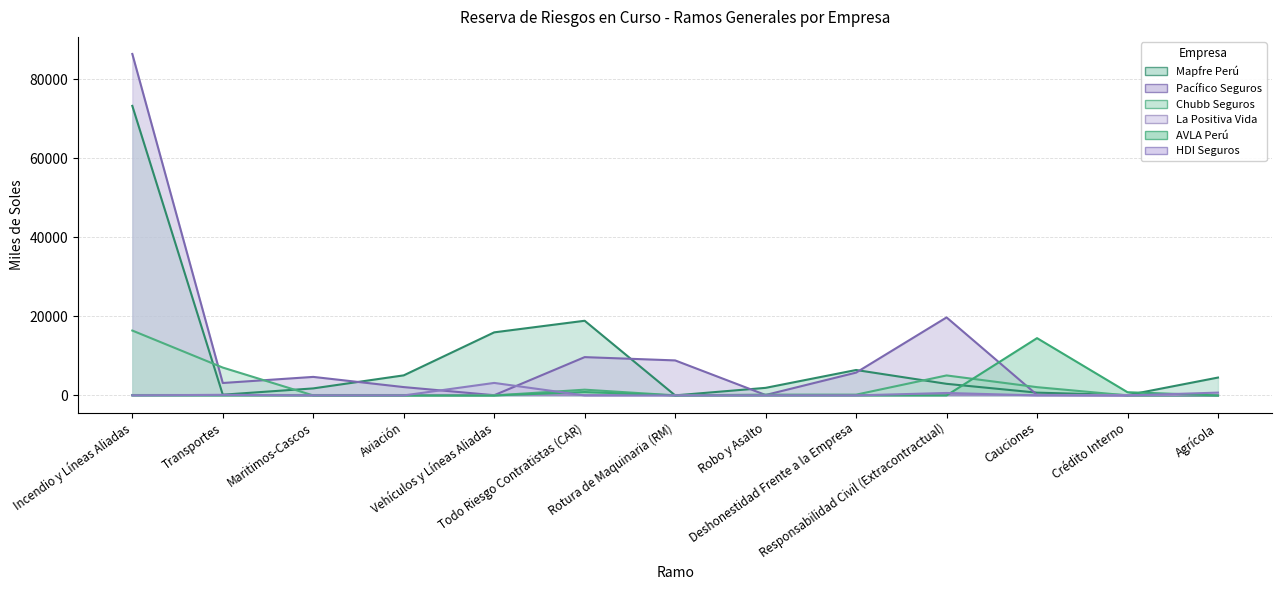

List the labels in order of AVLA Perú value, smallest first.

Transportes, Maritimos-Cascos, Aviación, Vehículos y Líneas Aliadas, Rotura de Maquinaria (RM), Robo y Asalto, Deshonestidad Frente a la Empresa, Responsabilidad Civil (Extracontractual), Agrícola, Incendio y Líneas Aliadas, Crédito Interno, Todo Riesgo Contratistas (CAR), Cauciones